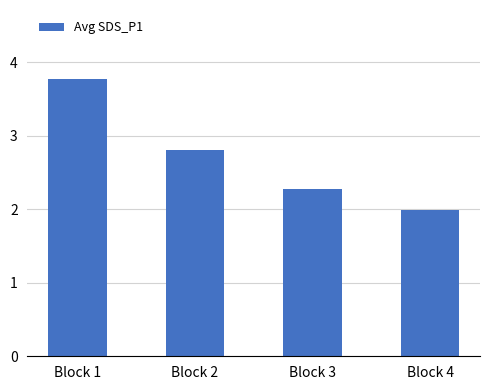

Rank the categories by value from lowest to highest.

Block 4, Block 3, Block 2, Block 1